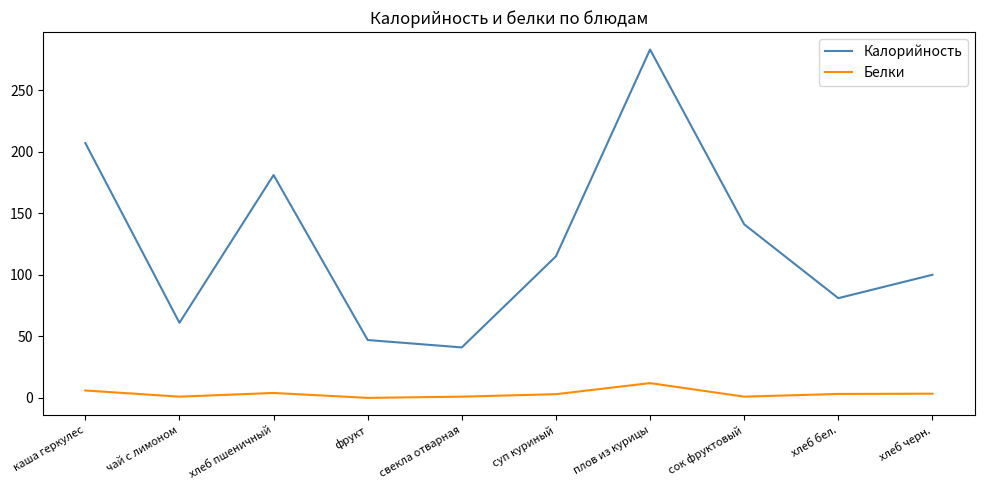

Which series changed the most between сок фруктовый and хлеб черн.?

Калорийность